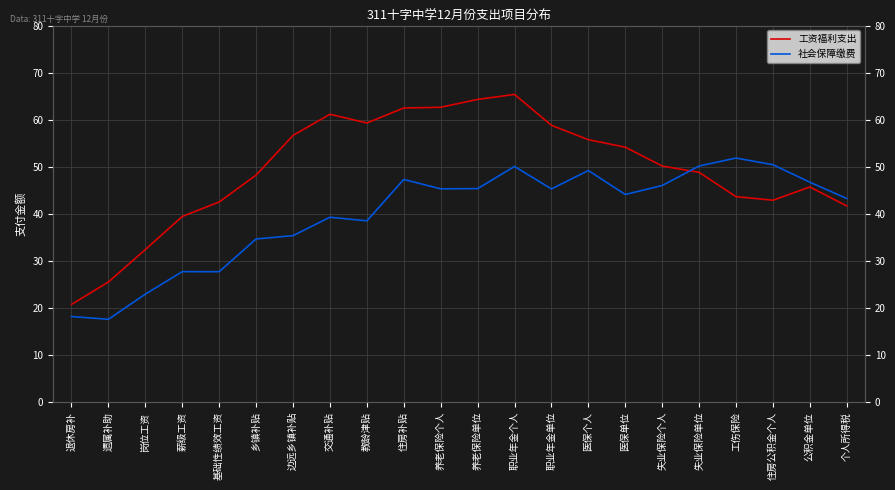

Which series has the largest total across all categories?

工资福利支出